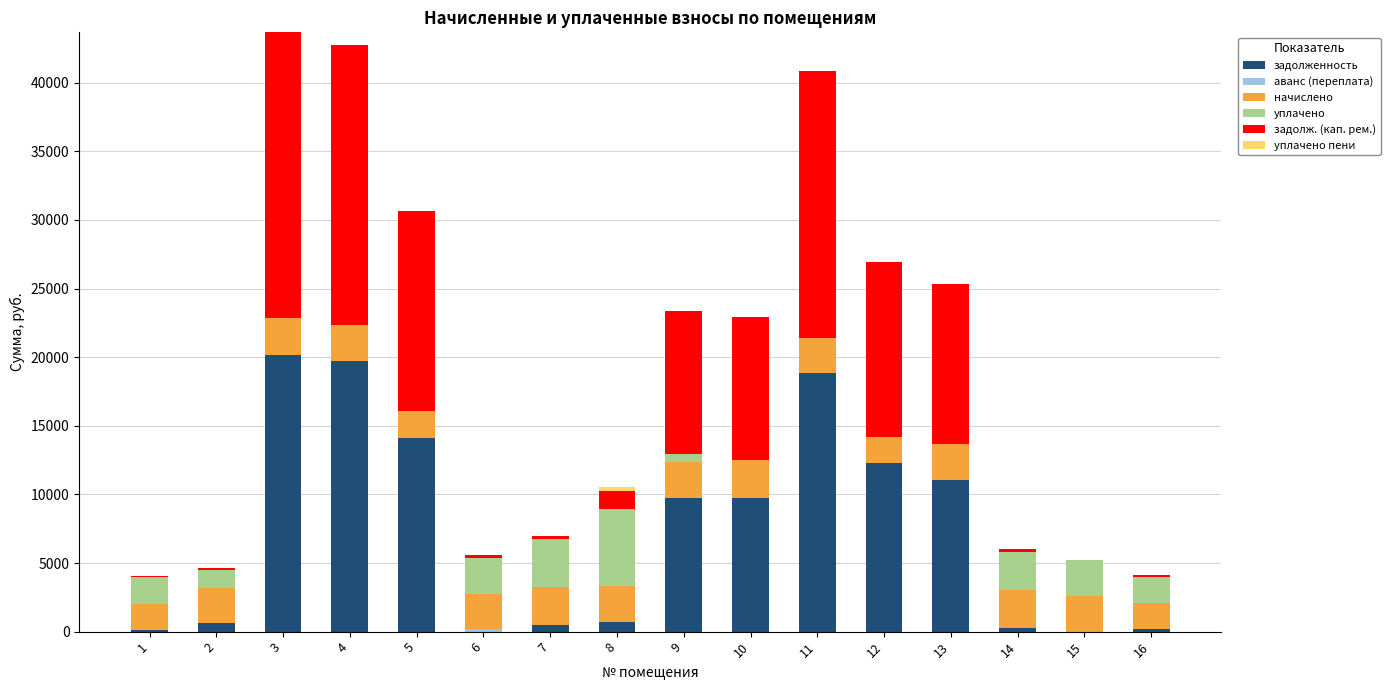

How many data points in задолженность are above 9741?

8